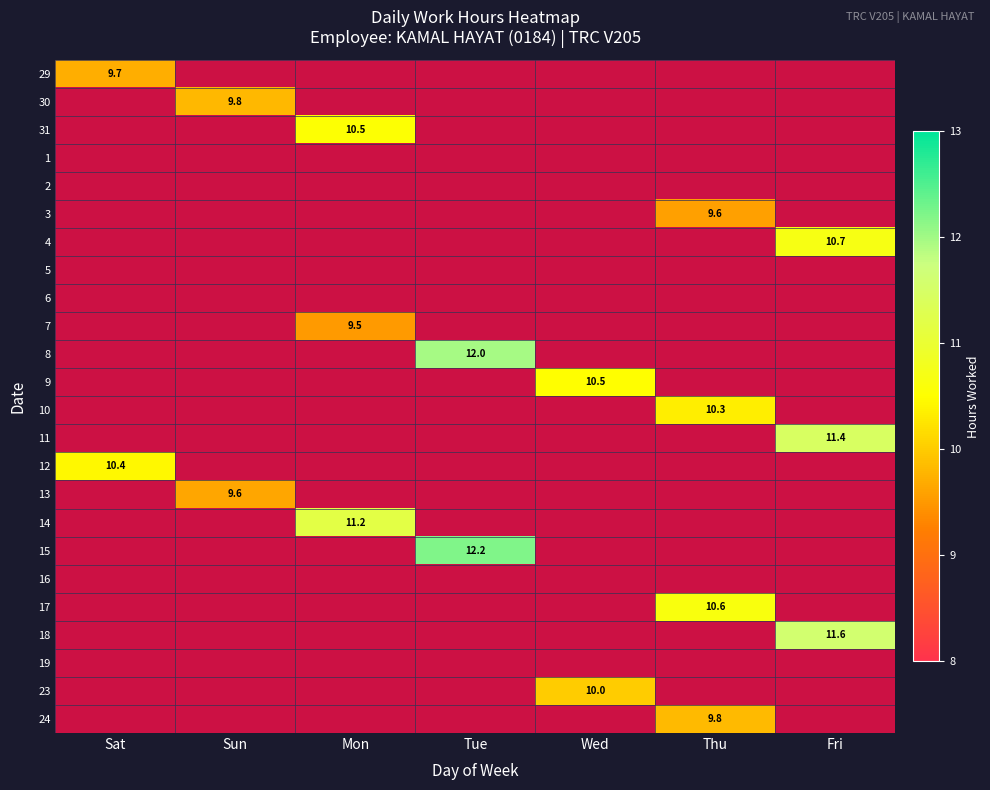

Is it true that 13 equals 16.1 at Sun?

False